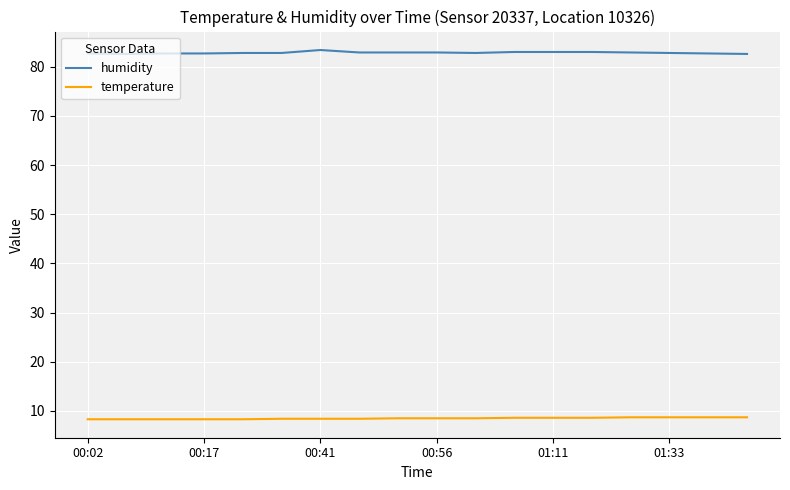

What is the minimum value for humidity?

82.6